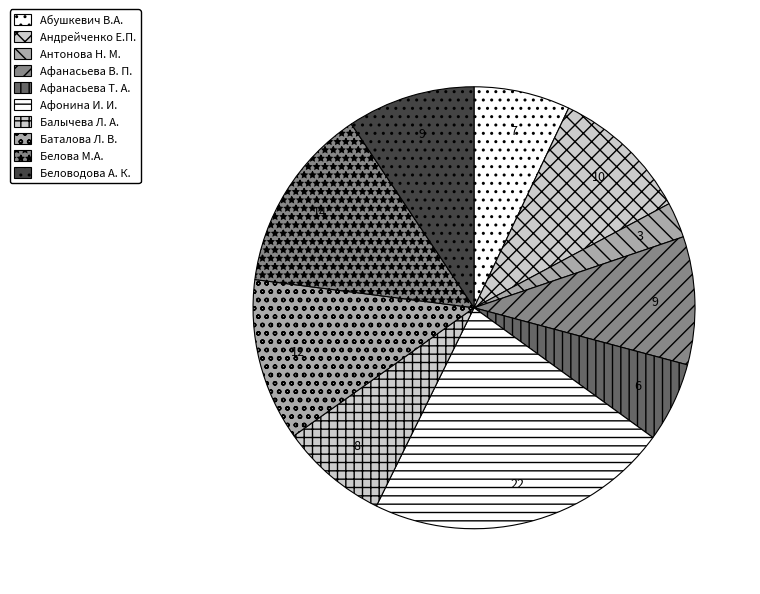

To the nearest percent, what is the difference between the largest and smallest slice percentages?

20%